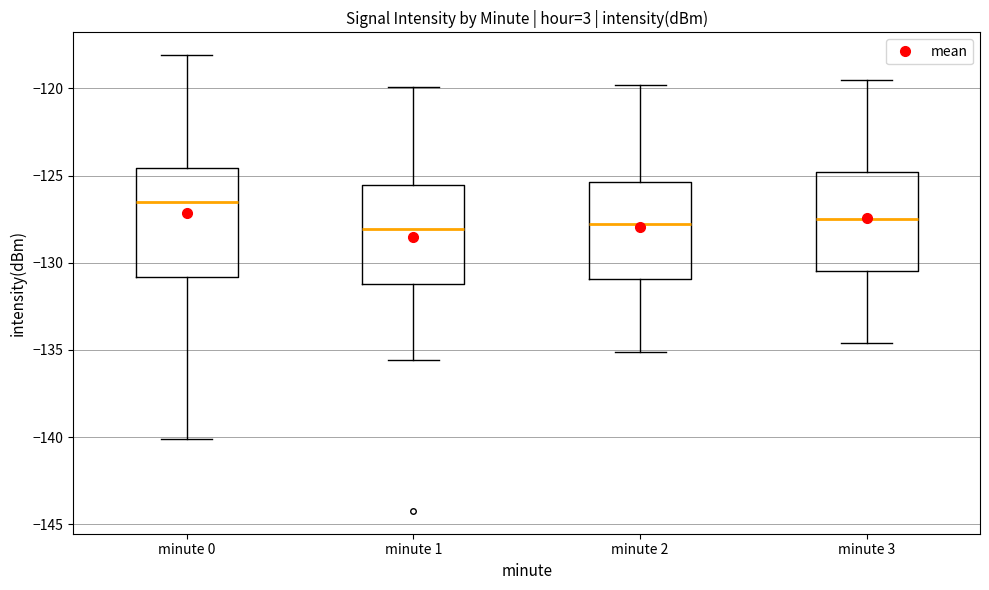

Which box is the tallest, from its lower edge to its upper edge?

minute 0